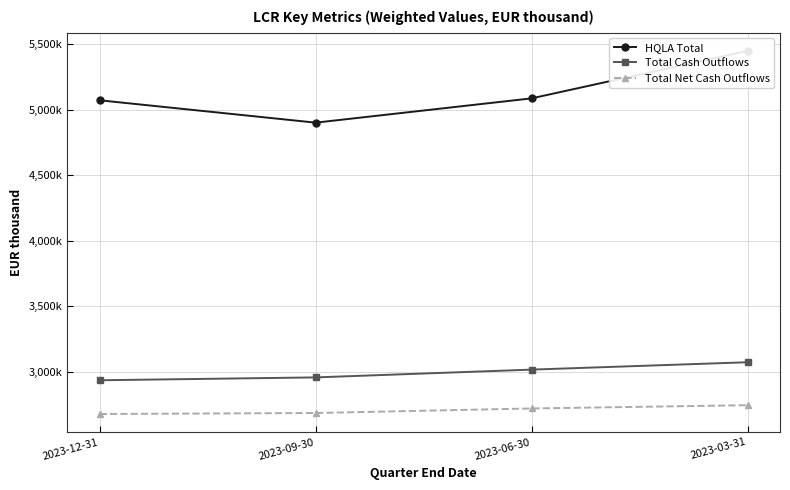

Is the value of Total Cash Outflows at 2023-03-31 greater than the value of Total Net Cash Outflows at 2023-12-31?

Yes